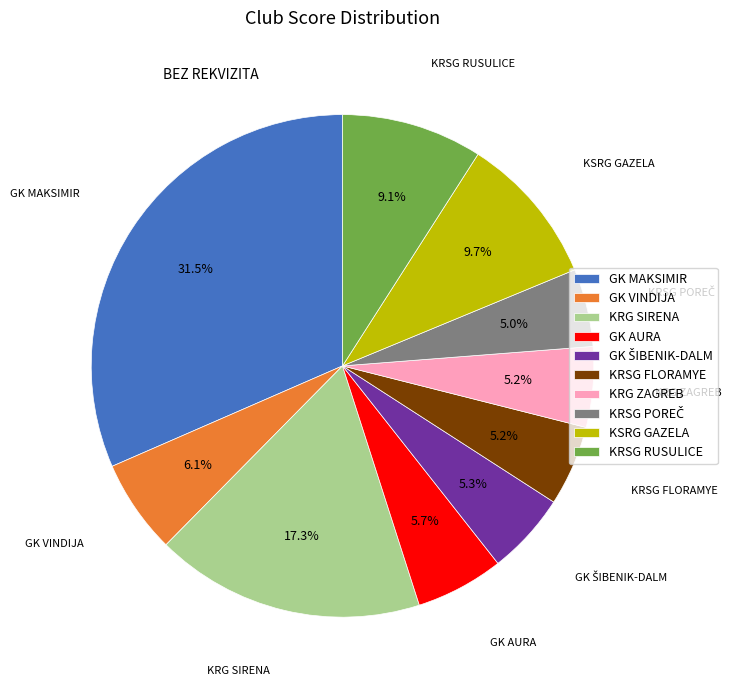

Which slice is the largest?

GK MAKSIMIR